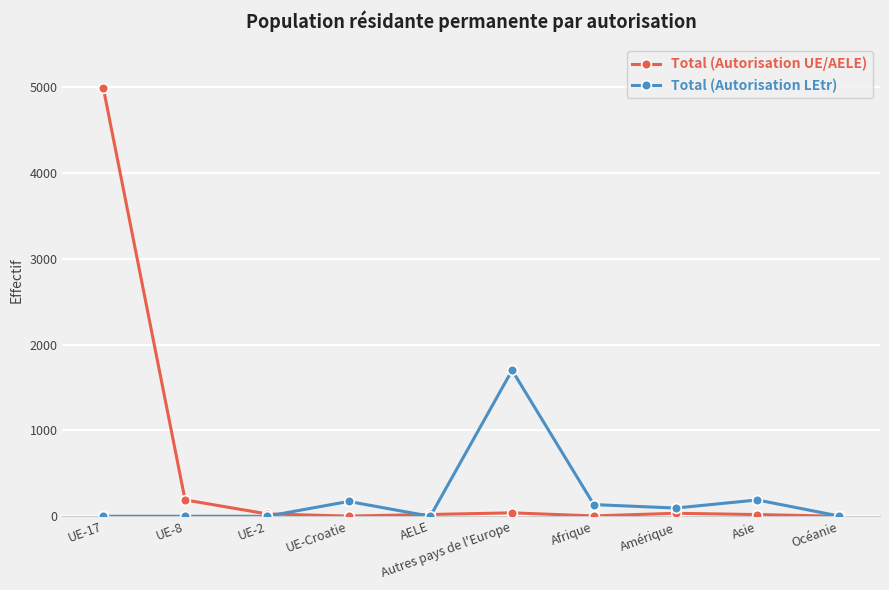

Between UE-17 and UE-2, which series saw the biggest shift?

Total (Autorisation UE/AELE)